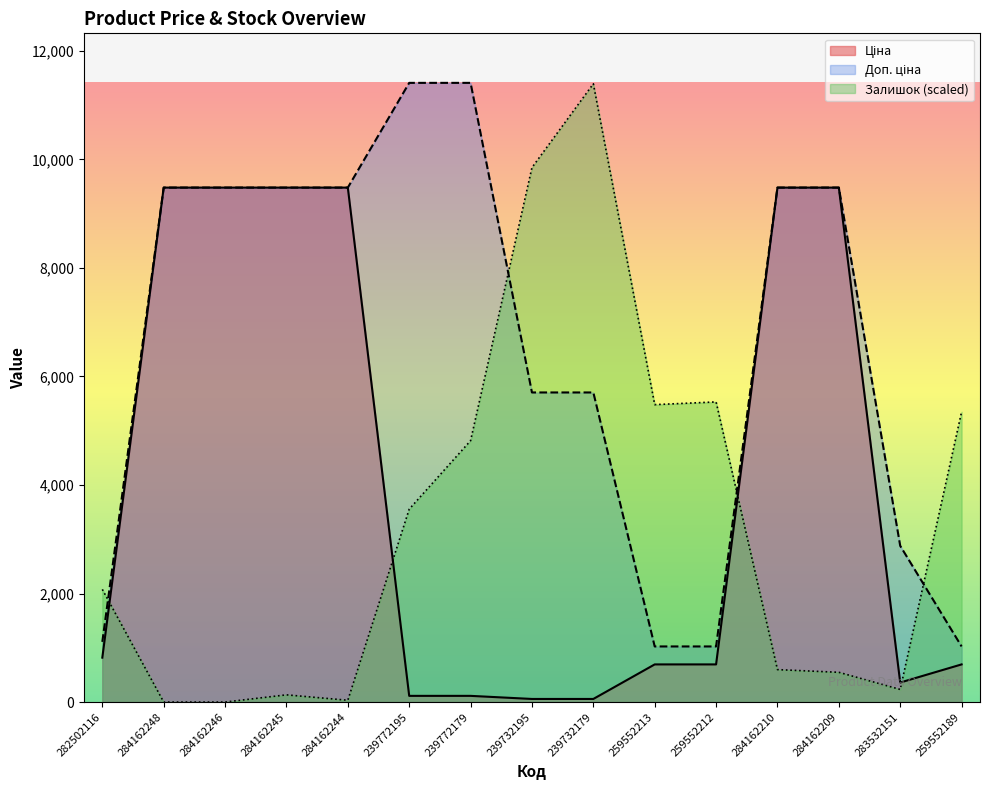

Count the number of data series in this chart.

3